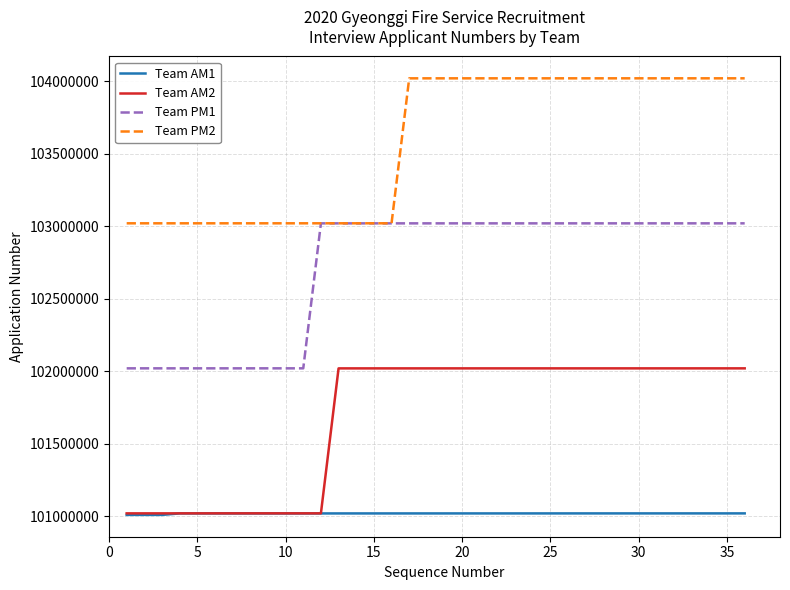

Which series has the largest total across all categories?

Team PM2